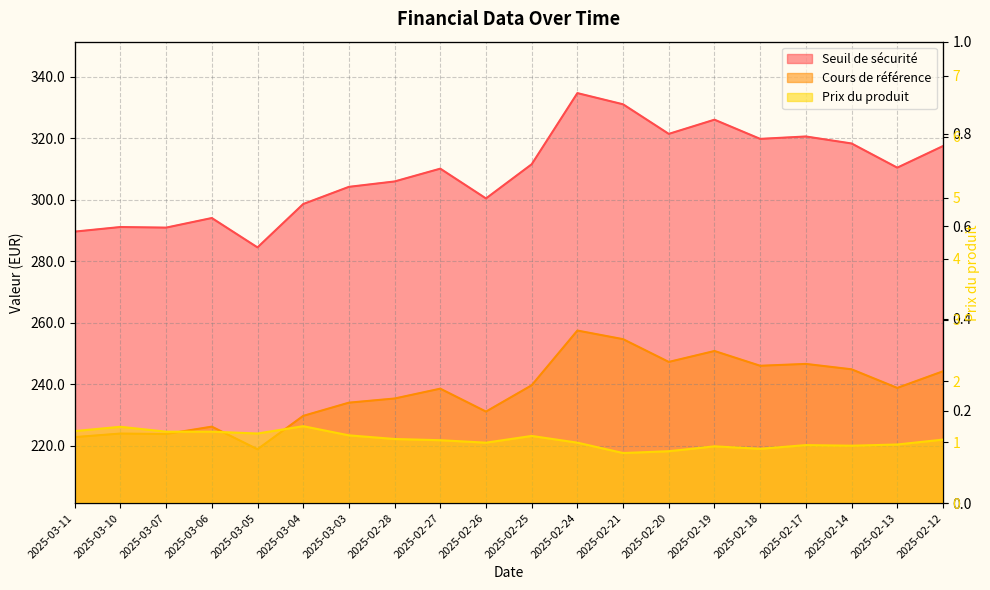

Which series has the largest total across all categories?

Seuil de sécurité